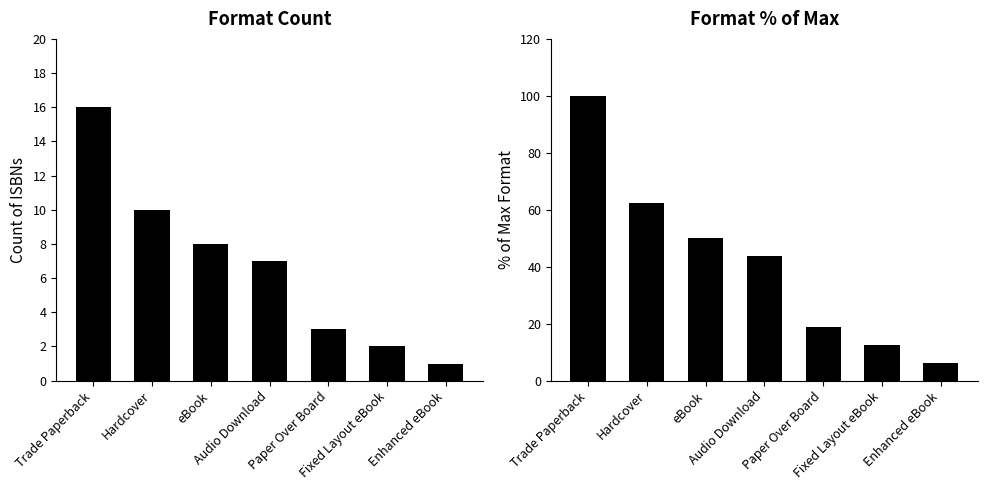

True or false: Count has a value of 8.9 at Trade Paperback.

False